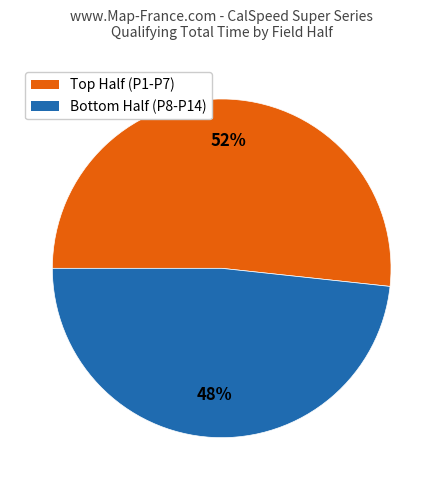

Is there any slice that represents more than half of the pie?

Yes